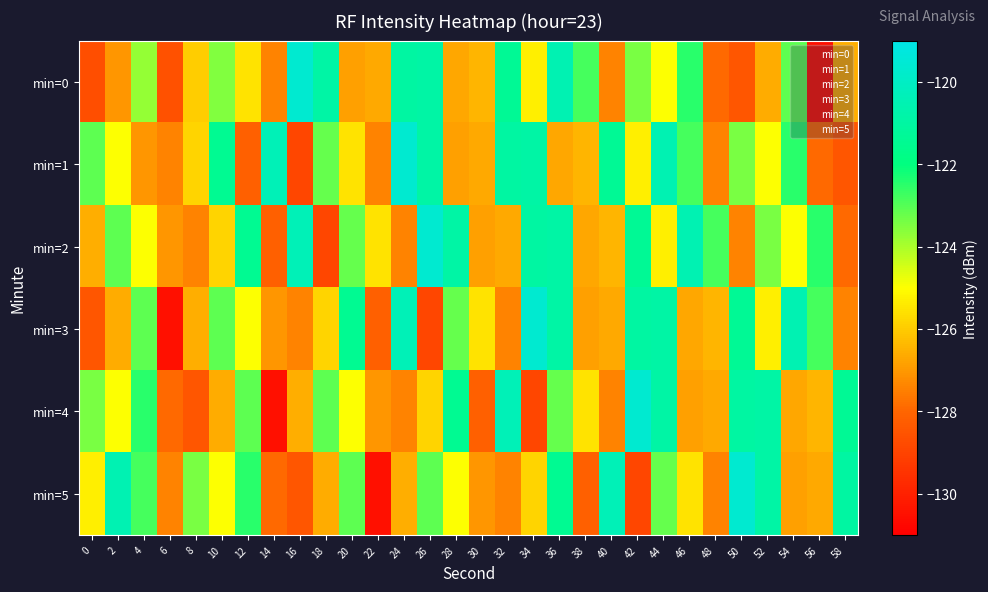

Rank the series by their maximum value, from lowest to highest.

min=0, min=1, min=2, min=3, min=4, min=5